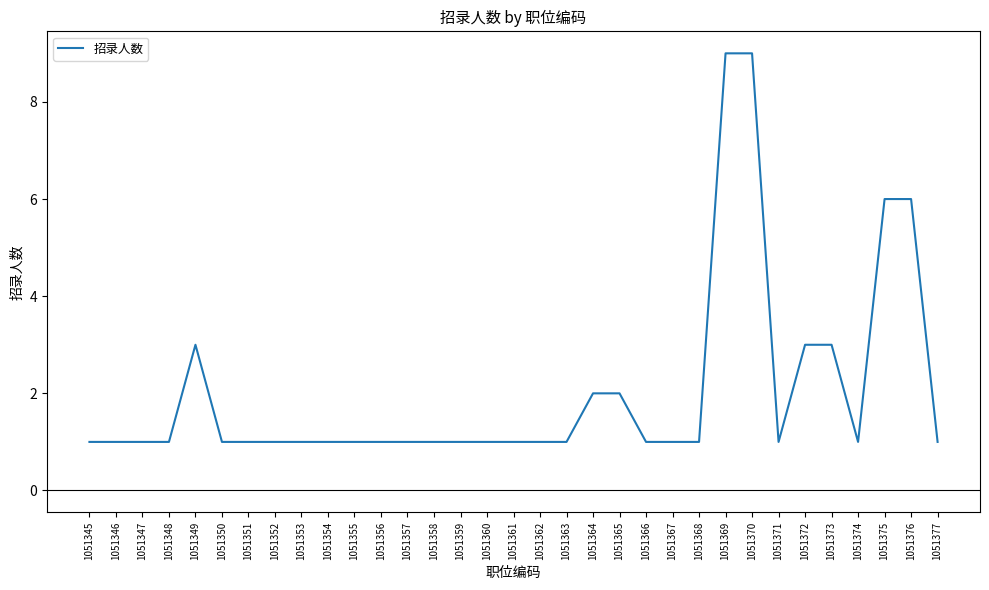

What is the ratio of the value at 1051366 to the value at 1051352?

1.0